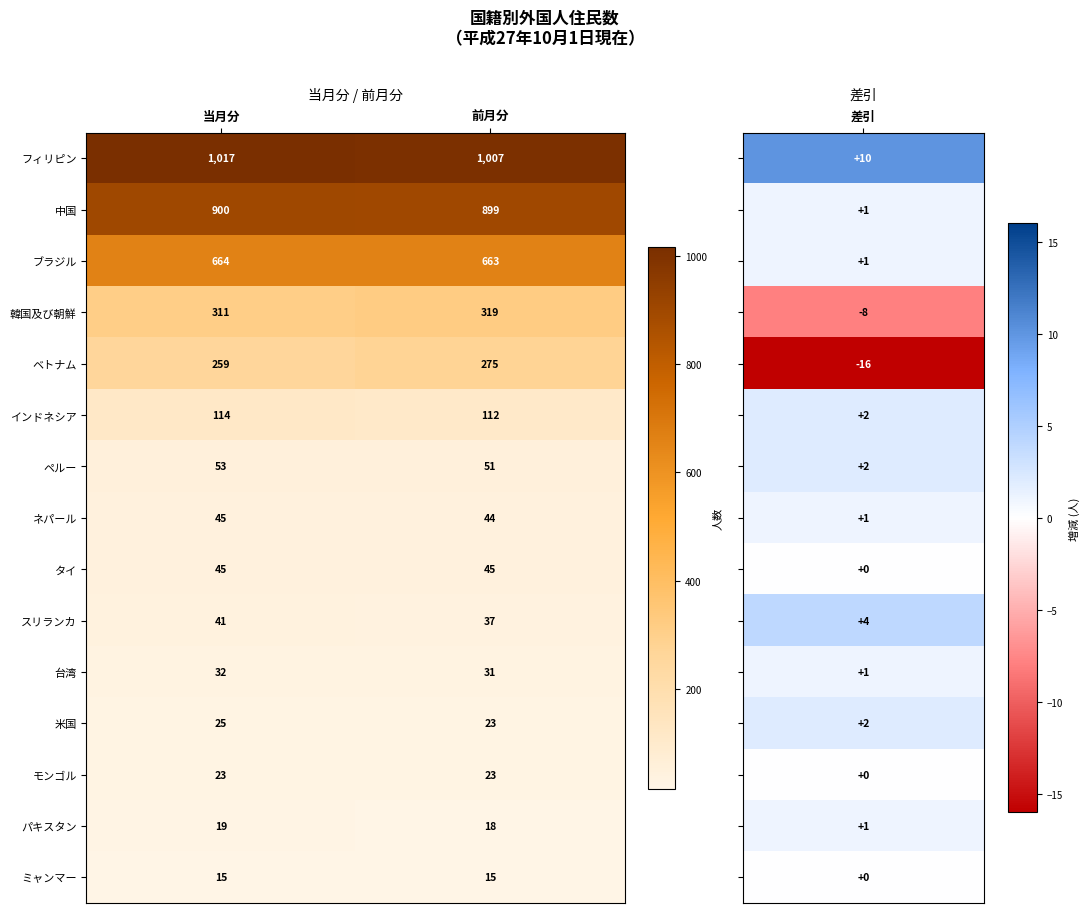

Which series changed the most between 当月分 and 前月分?

ベトナム